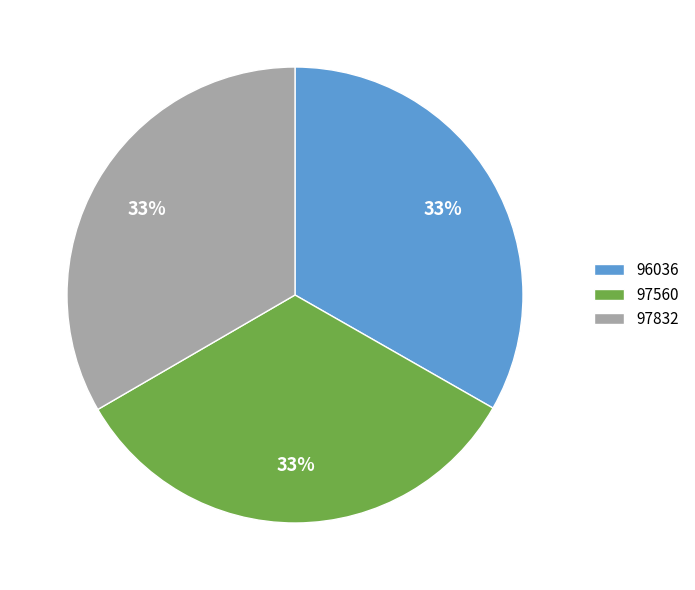

To the nearest percent, what portion does 96036 represent?

33%